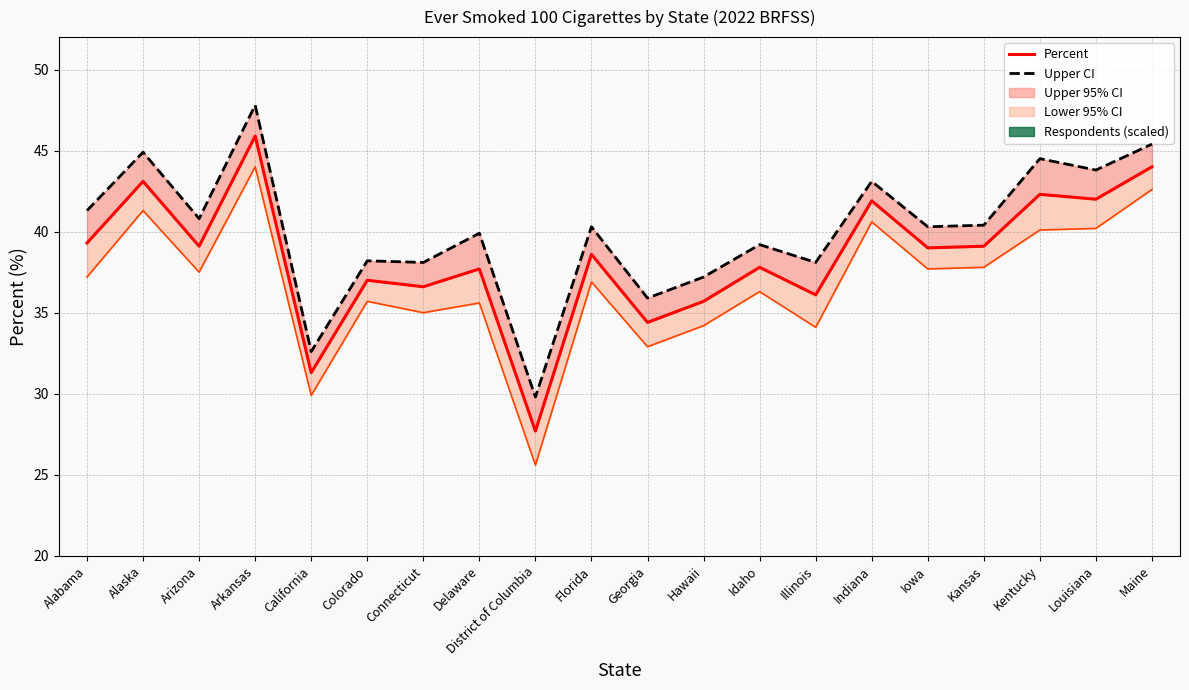

What is the label of the 20th point from the left?

Maine